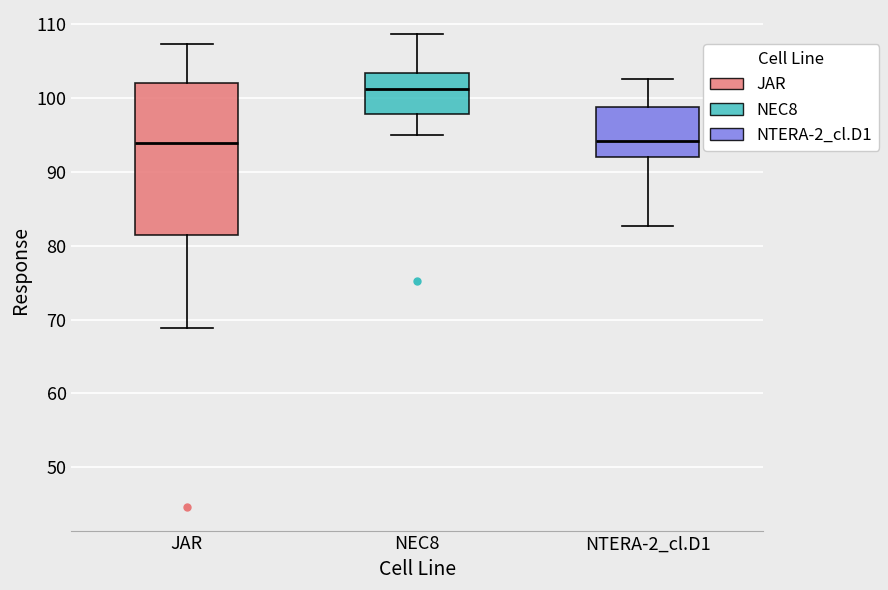

Reading left to right, transcribe this box plot: for each box, give where its median line is, the range the box spans, and where its two whiskers end, as read against the y-axis. The values are not printed on the chart, so give them approximately, as read against the axis.

JAR: median 94, box 81 to 102, whiskers 69 to 107
NEC8: median 101, box 98 to 103, whiskers 95 to 109
NTERA-2_cl.D1: median 94, box 92 to 99, whiskers 83 to 103